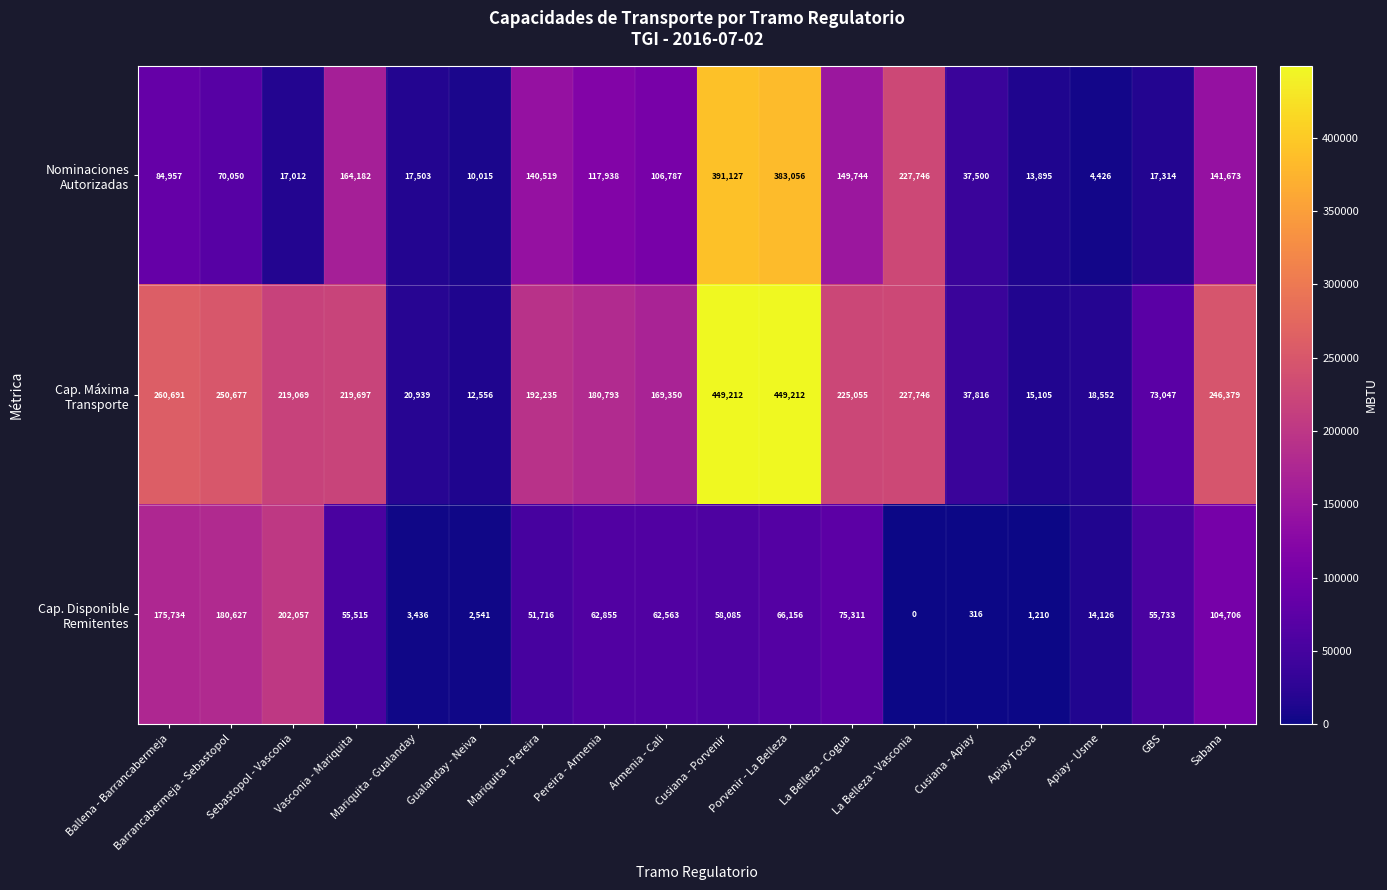

What is the greatest value displayed?

449212